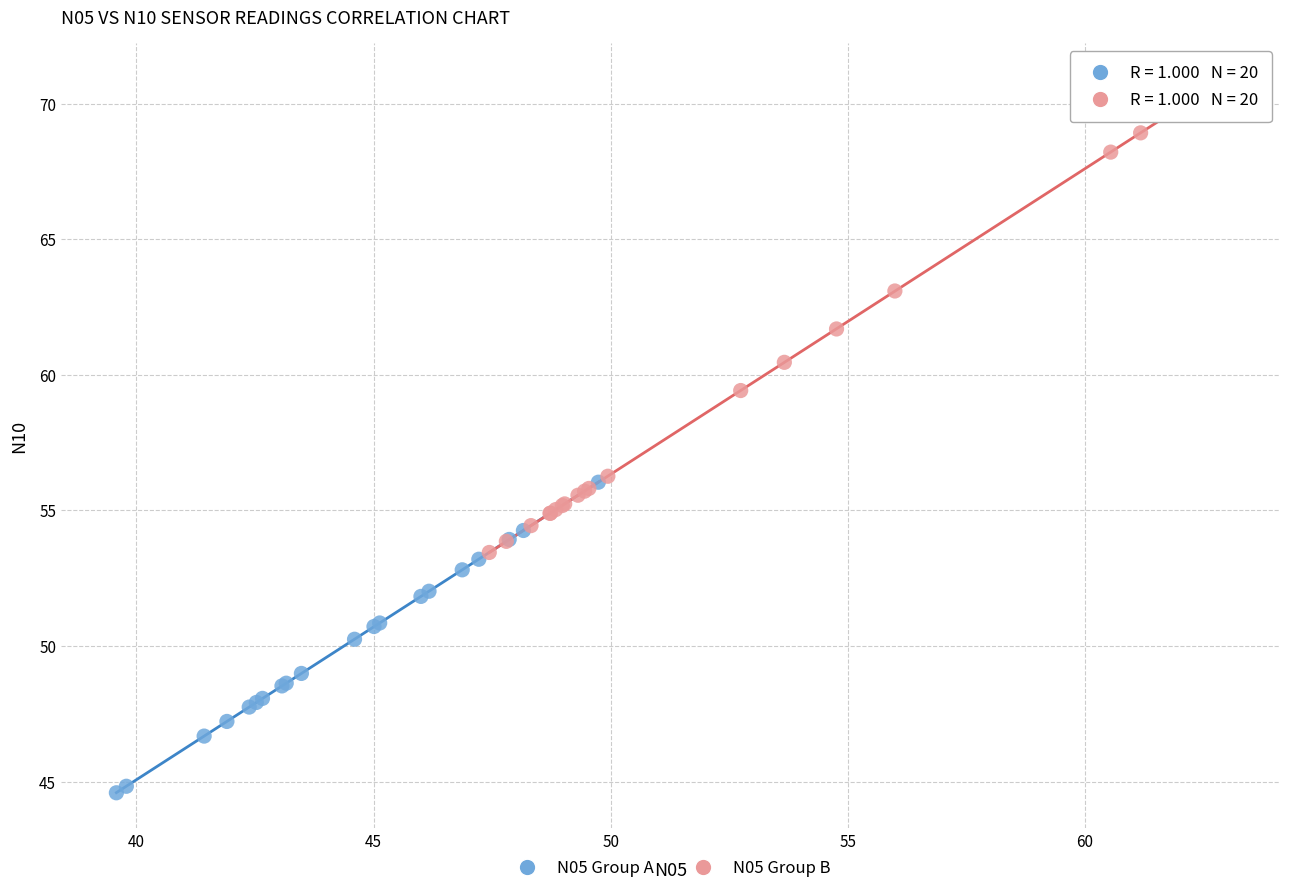

Which series has the largest Y range (max minus min)?

N05 Group B